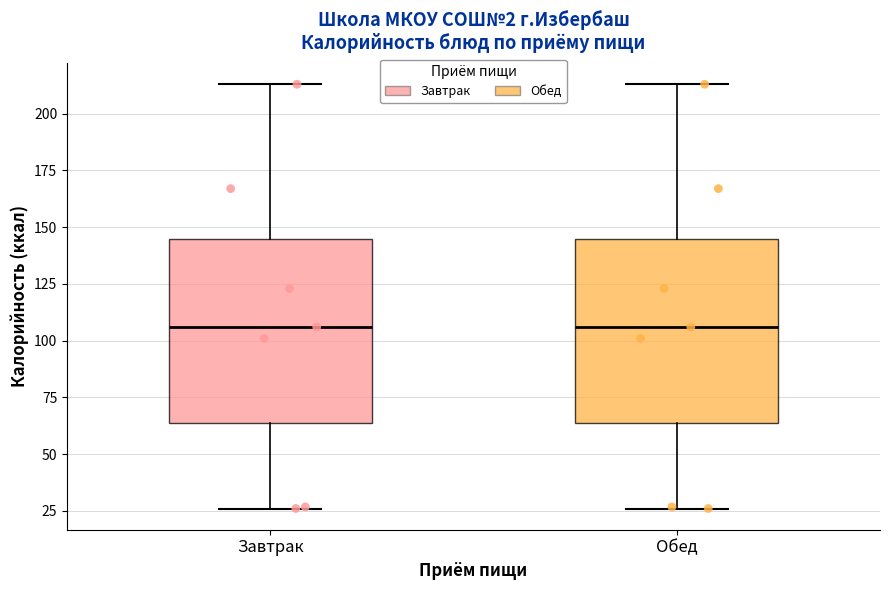

Reading left to right, read every box against the y-axis: the position of its median line, the range the box covers, and the ends of its whiskers. The values are not printed on the chart, so give them approximately, as read against the axis.

Завтрак: median 105, box 65 to 145, whiskers 25 to 215
Обед: median 105, box 65 to 145, whiskers 25 to 215